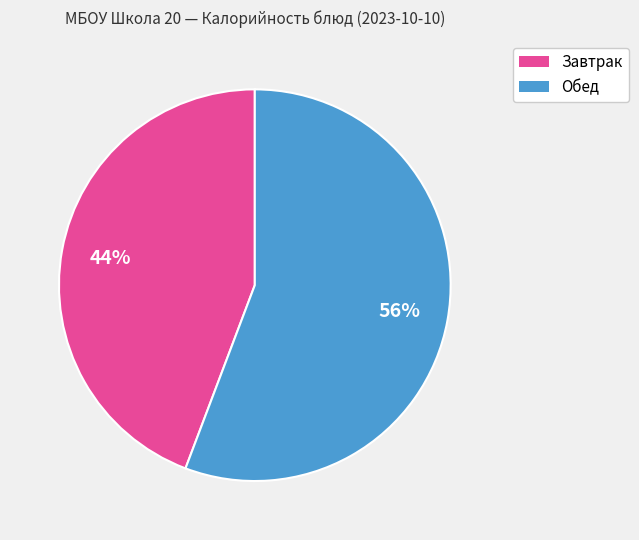

To the nearest percent, what is the difference between the largest and smallest slice percentages?

12%